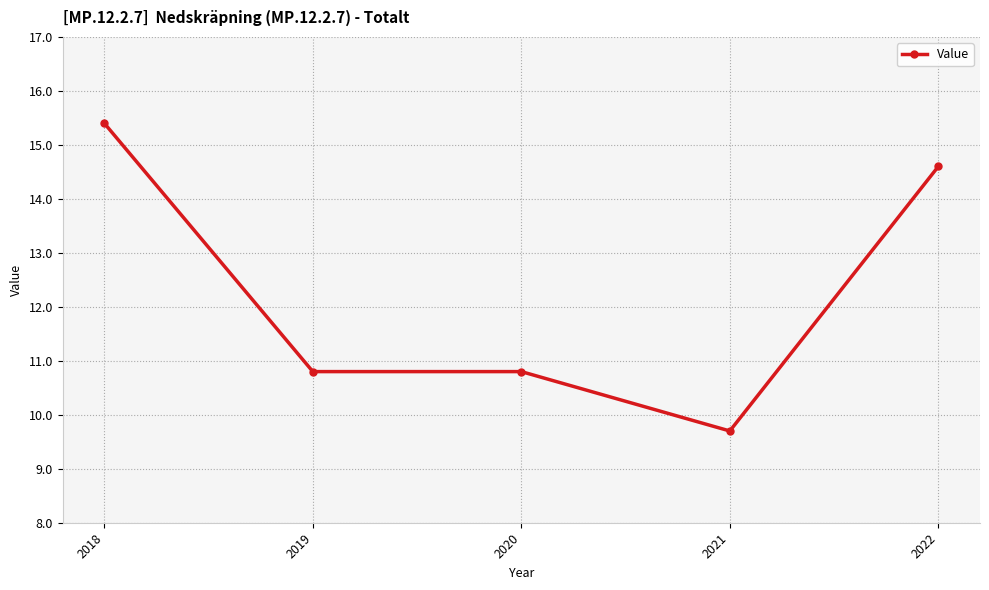

What is the average value?

12.3